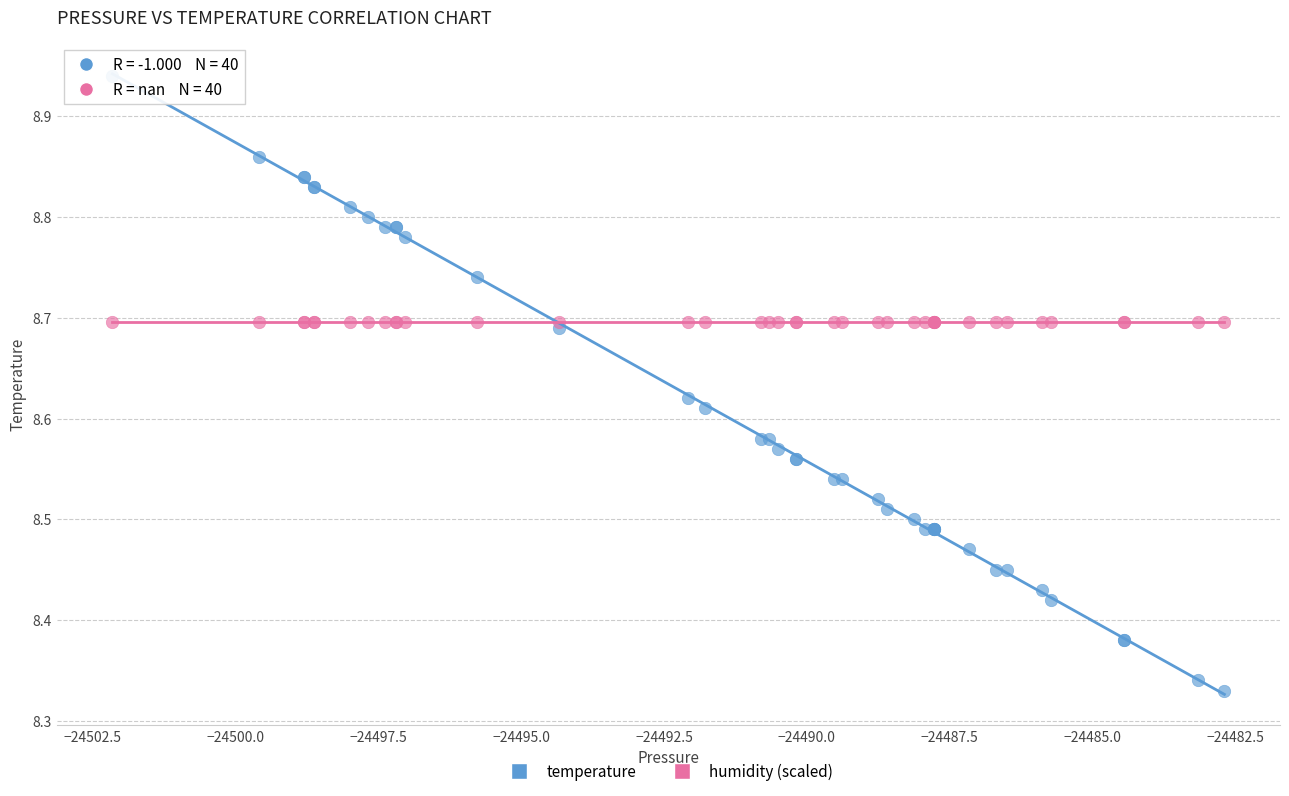

Which series contains the highest Y value?

temperature